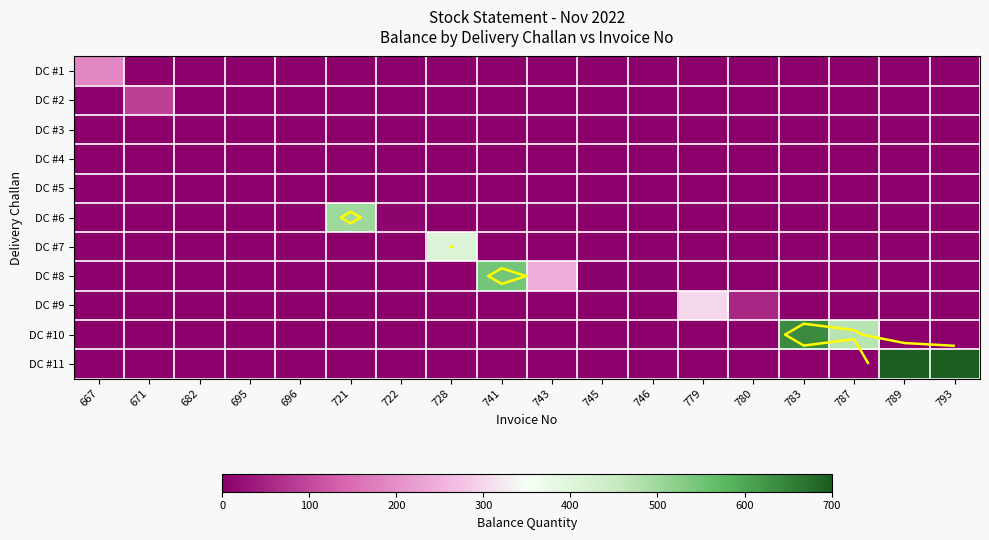

Where is DC #6 nearest to the value 249?

722